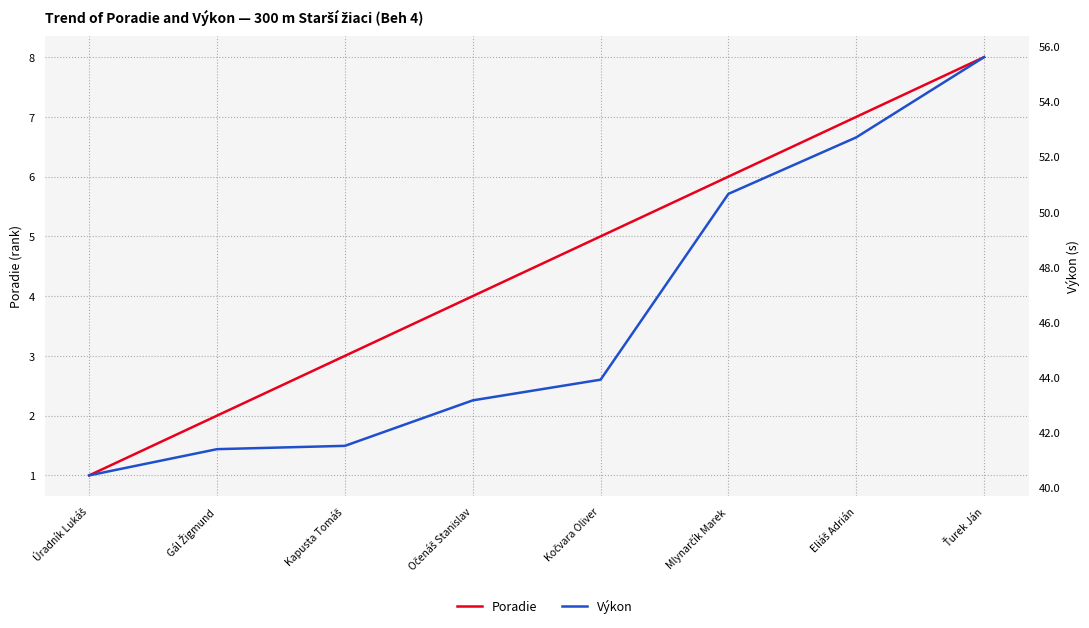

At Očenáš Stanislav, list the series in order from smallest to largest.

Poradie, Výkon